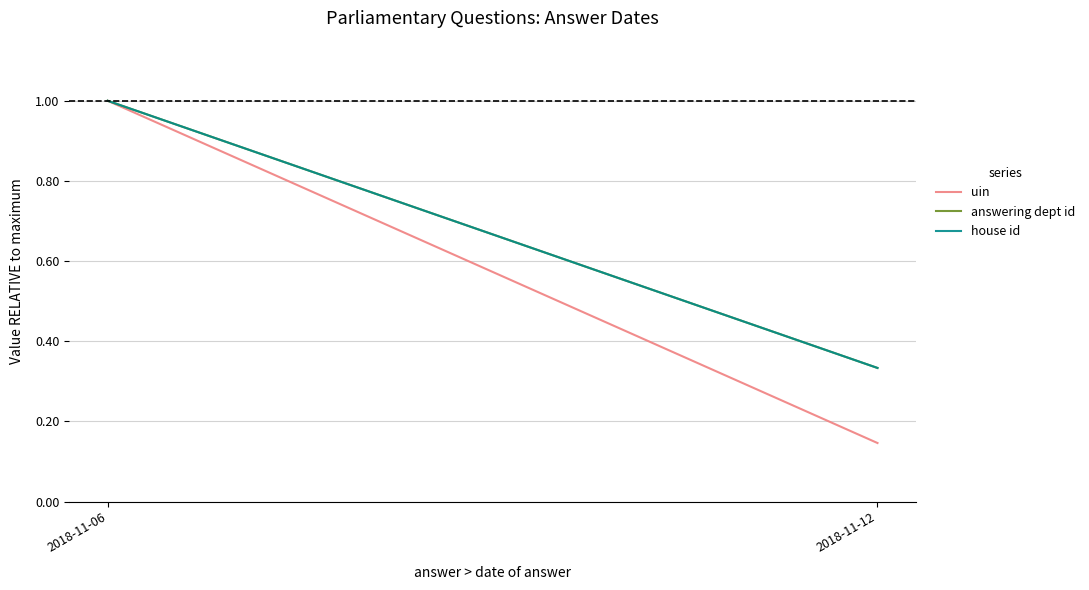

List the series in order of their peak value, highest first.

uin, answering dept id, house id